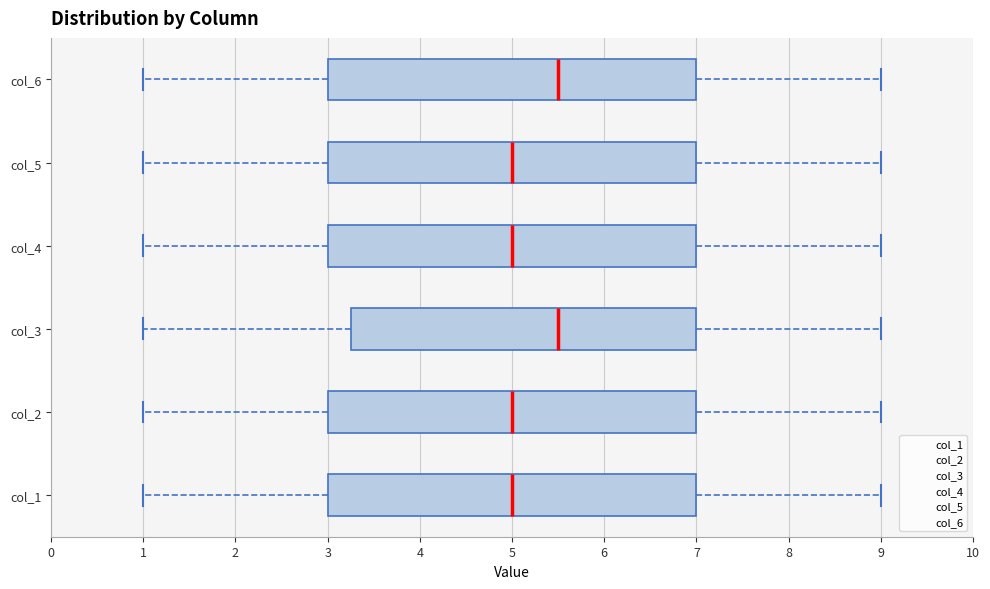

Where does the right whisker of the box for col_2 end on the x-axis? The values are not printed on the chart, so give them approximately, as read against the axis.

9.0